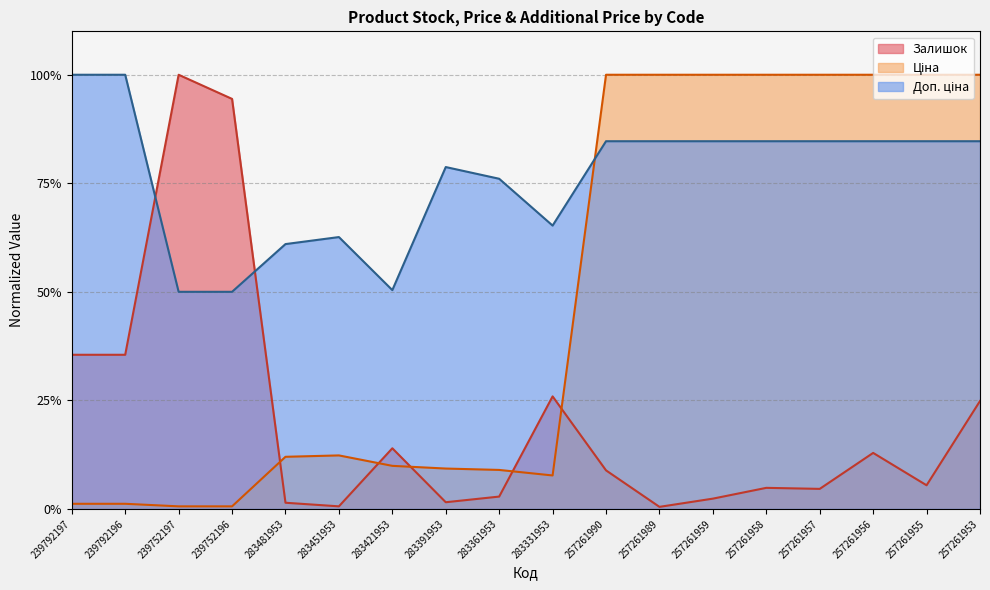

Reading left to right, transcribe all the data shown in this chart.

Залишок: 239792197=0.4	239792196=0.4	239752197=1.0	239752196=0.9	283481953=0.0	283451953=0.0	283421953=0.1	283391953=0.0	283361953=0.0	283331953=0.3	257261990=0.1	257261989=0.0	257261959=0.0	257261958=0.0	257261957=0.0	257261956=0.1	257261955=0.1	257261953=0.2
Ціна: 239792197=0.0	239792196=0.0	239752197=0.0	239752196=0.0	283481953=0.1	283451953=0.1	283421953=0.1	283391953=0.1	283361953=0.1	283331953=0.1	257261990=1.0	257261989=1.0	257261959=1.0	257261958=1.0	257261957=1.0	257261956=1.0	257261955=1.0	257261953=1.0
Доп. ціна: 239792197=1.0	239792196=1.0	239752197=0.5	239752196=0.5	283481953=0.6	283451953=0.6	283421953=0.5	283391953=0.8	283361953=0.8	283331953=0.7	257261990=0.8	257261989=0.8	257261959=0.8	257261958=0.8	257261957=0.8	257261956=0.8	257261955=0.8	257261953=0.8